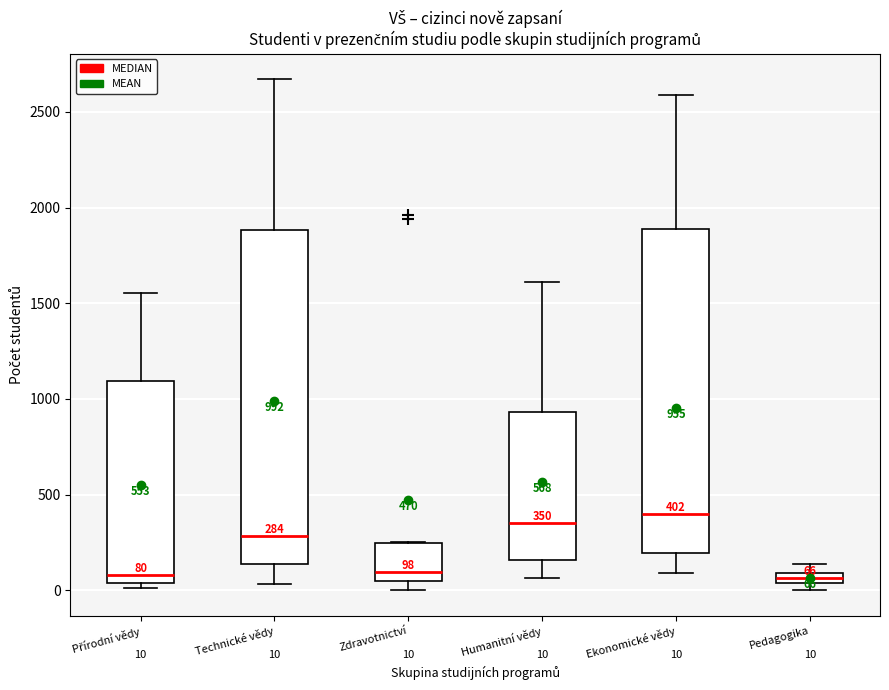

Comparing the boxes themselves (not the whiskers), which one is the tallest?

Technické vědy